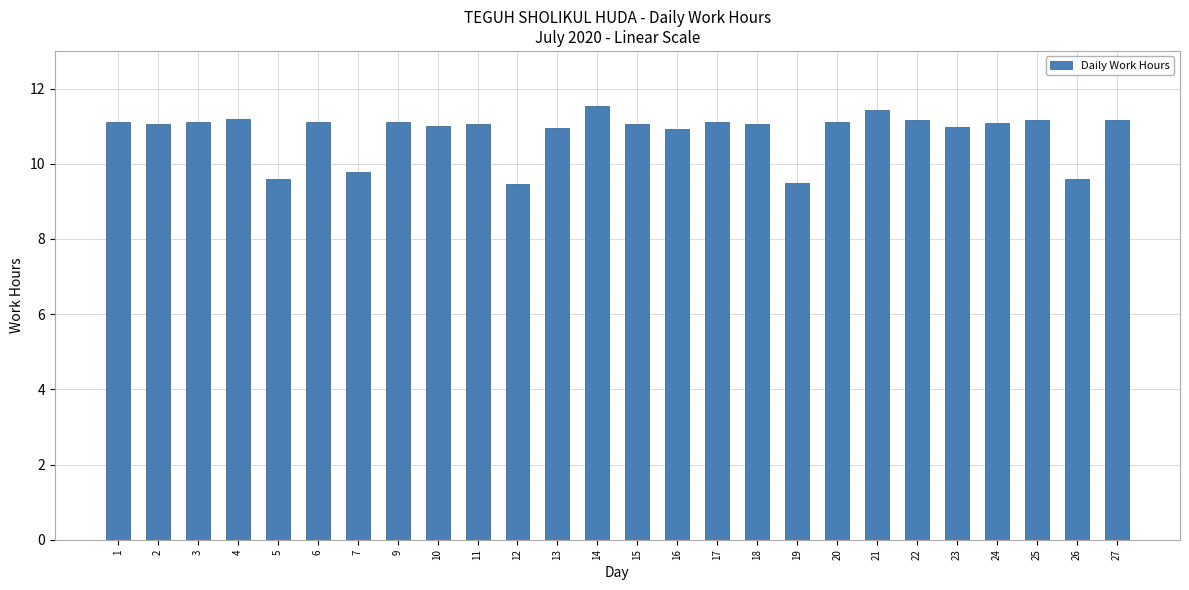

What is the ratio of the value at 12 to the value at 13?

0.9